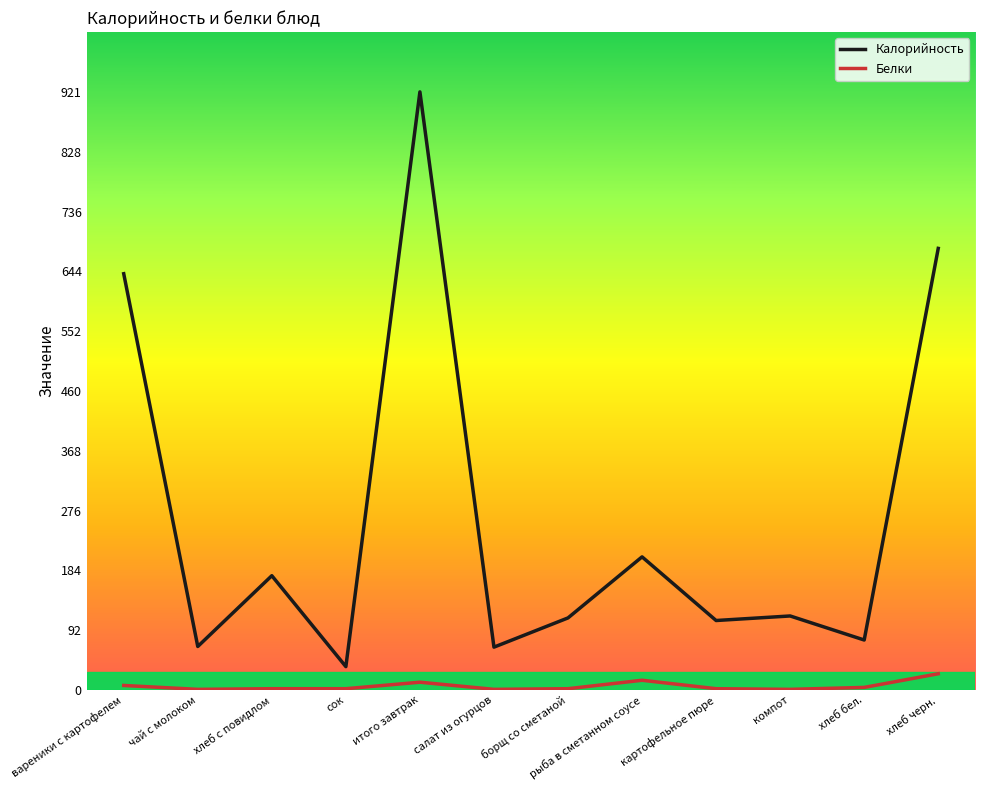

What is the sum of the Калорийность values at итого завтрак and рыба в сметанном соусе?

1126